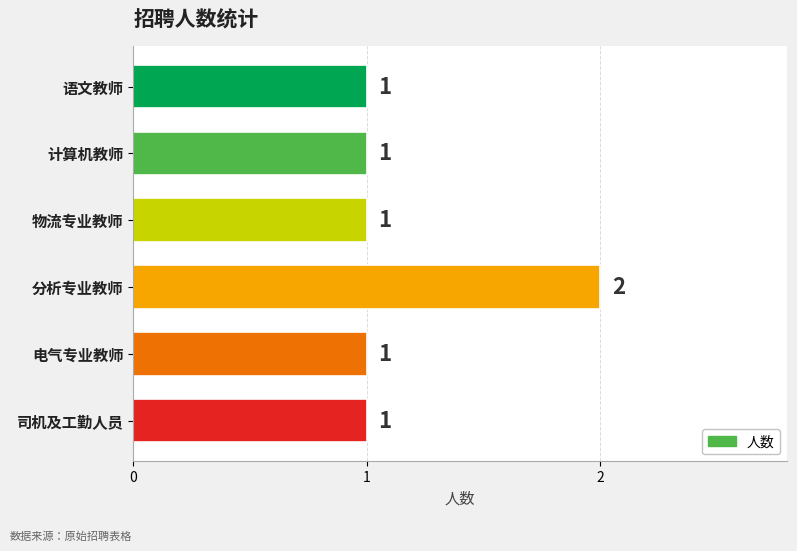

Which category has the highest value across all series?

分析专业教师